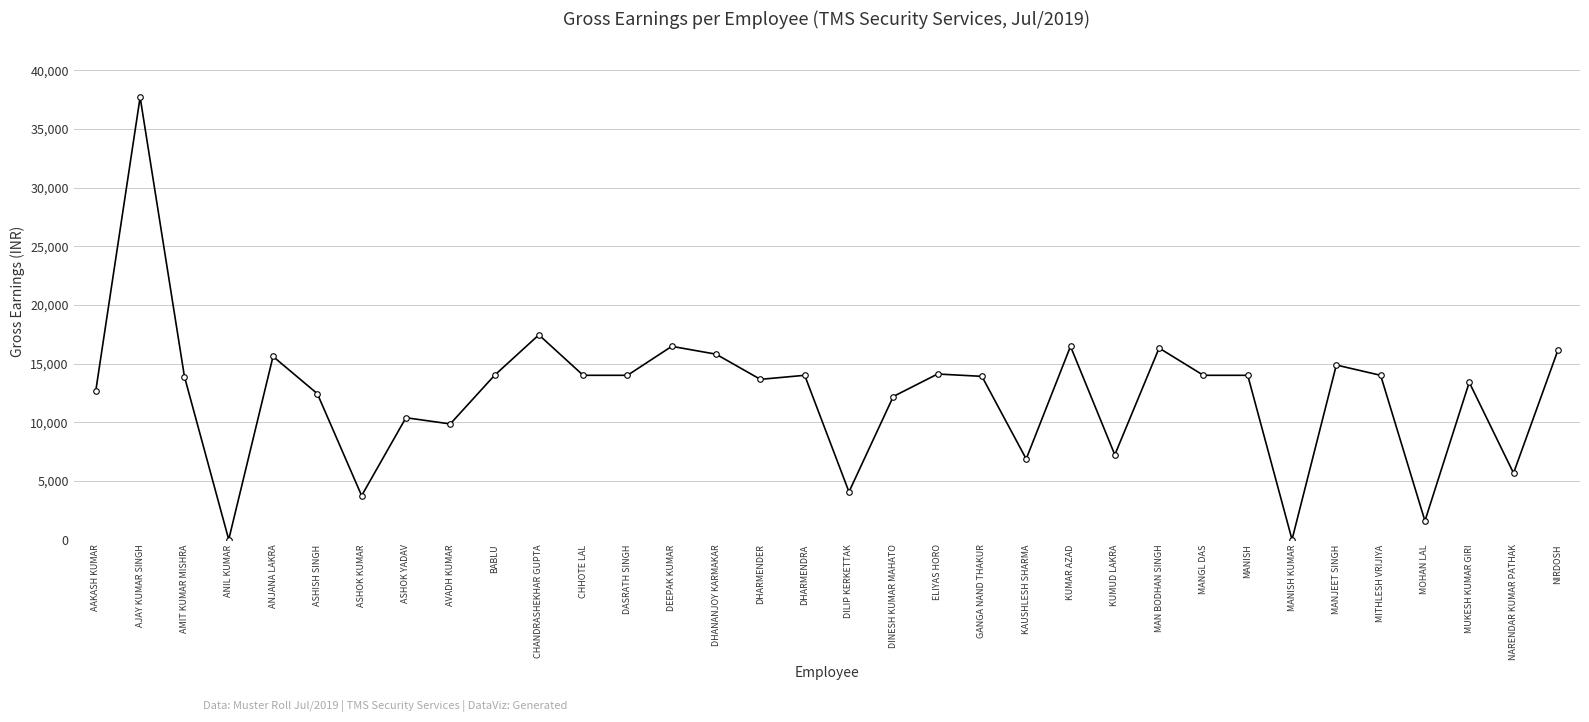

Which category has the highest value across all series?

AJAY KUMAR SINGH